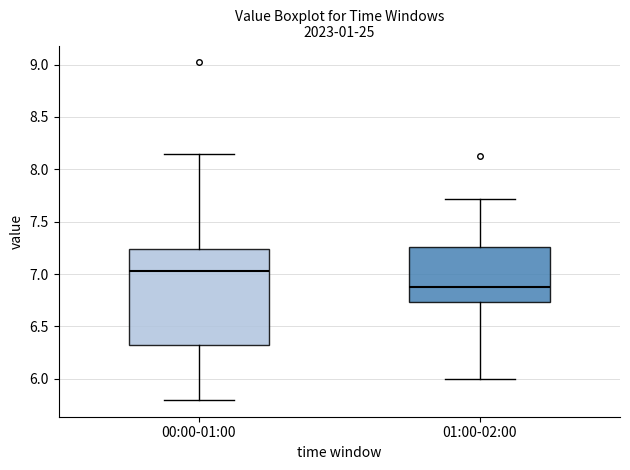

Where does the lower whisker of the box for 01:00-02:00 end on the y-axis? The values are not printed on the chart, so give them approximately, as read against the axis.

6.00